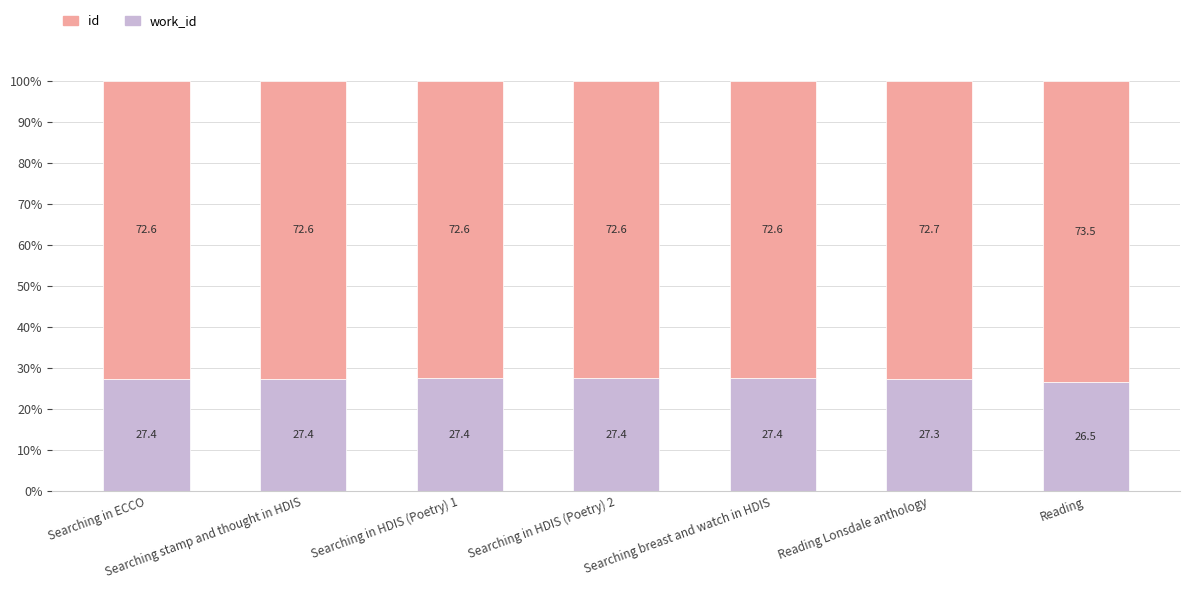

Are the bars grouped side by side (vs. stacked)?

No